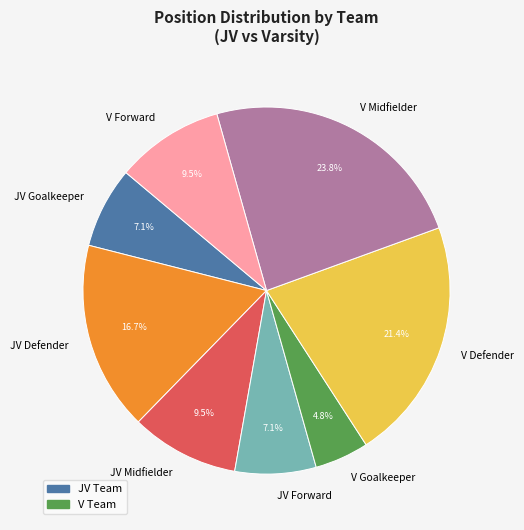

Which has a higher value, V Defender or JV Midfielder?

V Defender